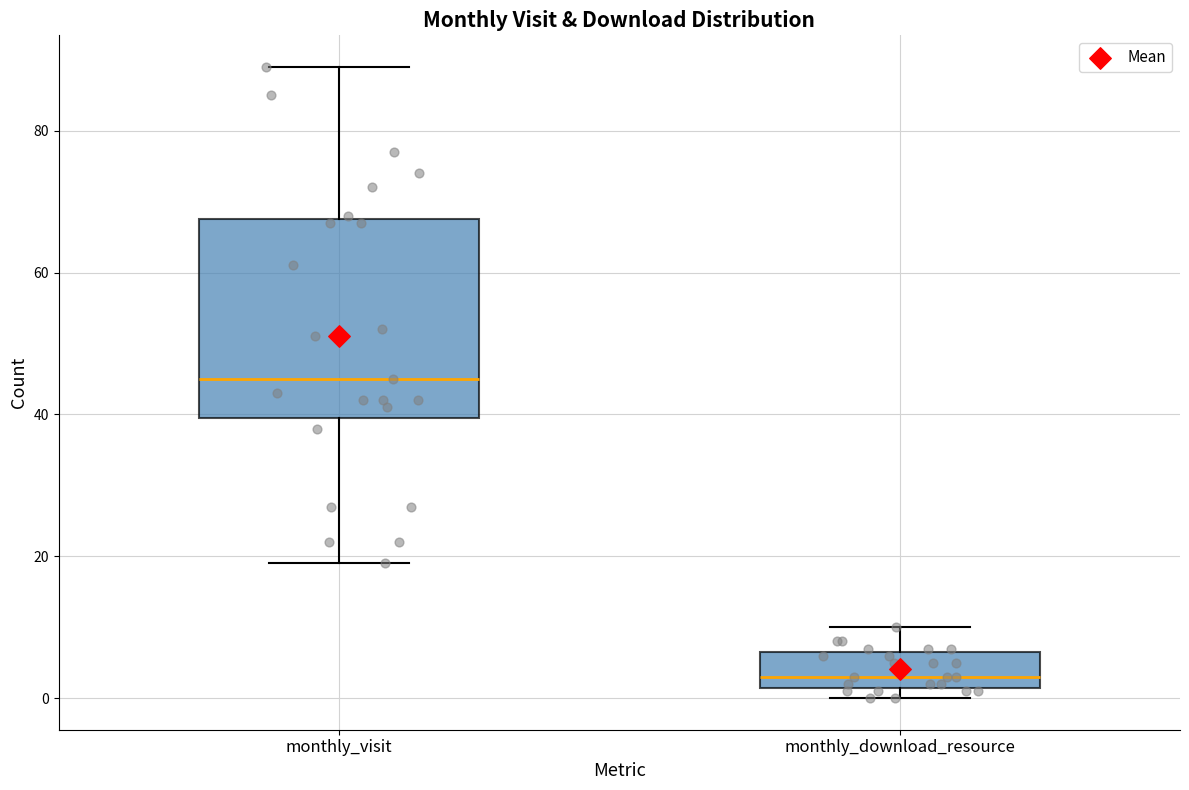

Which box's median line is the highest?

monthly_visit